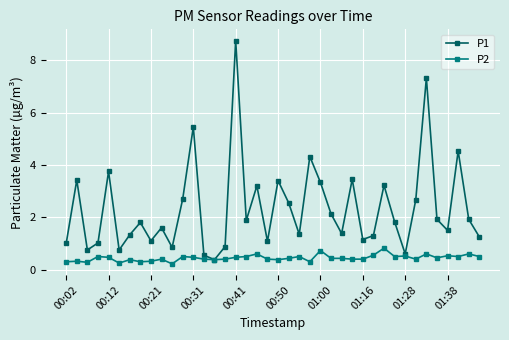

At how many categories does at least one series exceed 0?

40